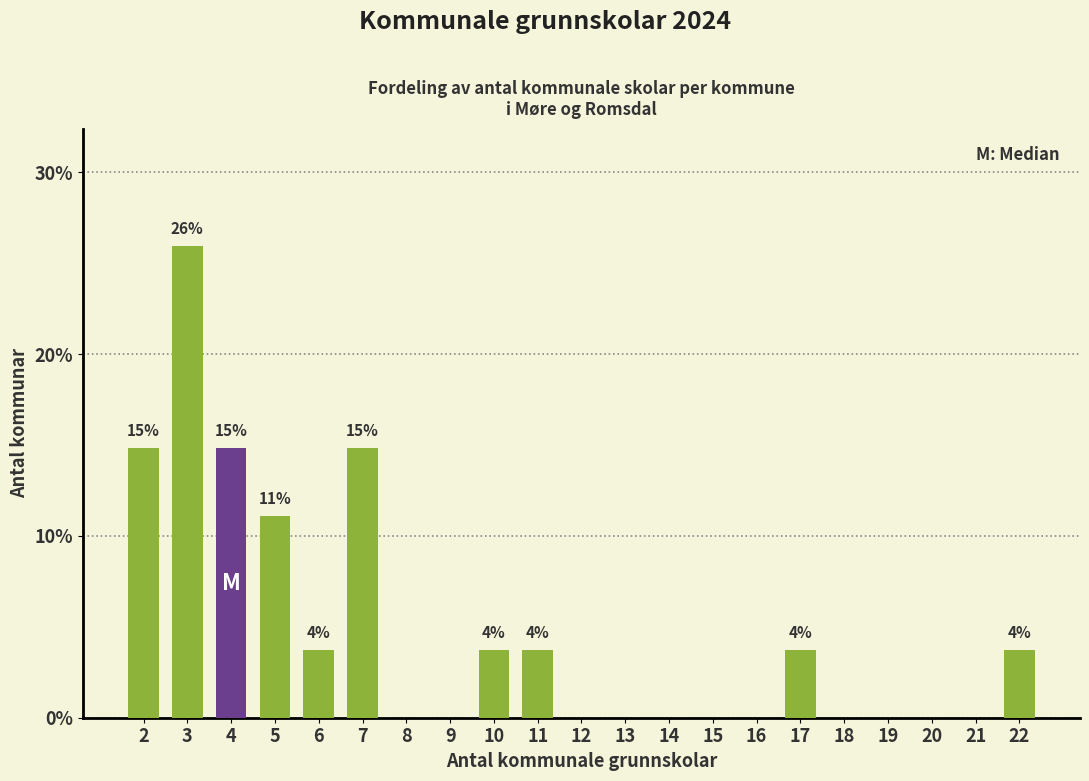

Reading right to left, what are all the values shown in this chart?

22=3.7	21=0.0	20=0.0	19=0.0	18=0.0	17=3.7	16=0.0	15=0.0	14=0.0	13=0.0	12=0.0	11=3.7	10=3.7	9=0.0	8=0.0	7=14.8	6=3.7	5=11.1	4=14.8	3=25.9	2=14.8